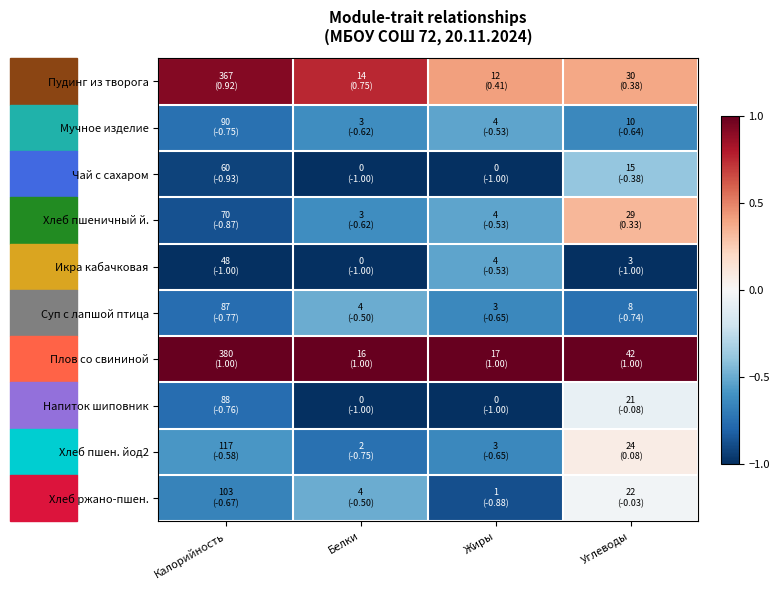

Between Белки and Жиры, which series saw the biggest shift?

Икра кабачковая